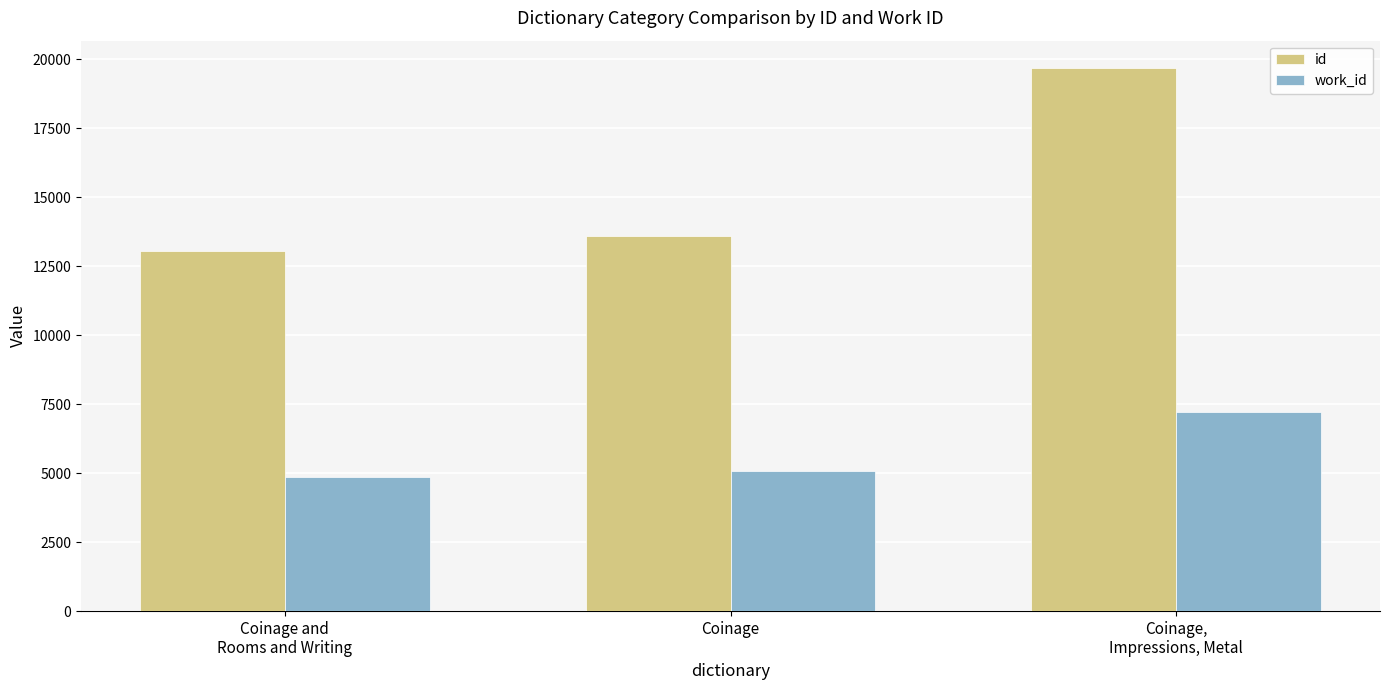

Which series has the largest total across all categories?

id